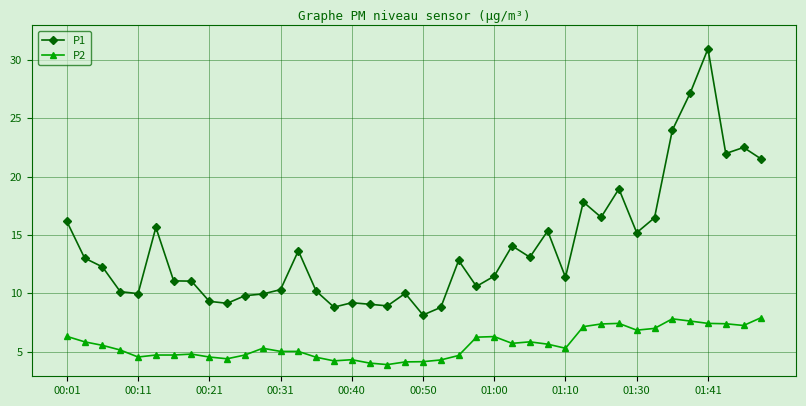

Which series has the largest total across all categories?

P1